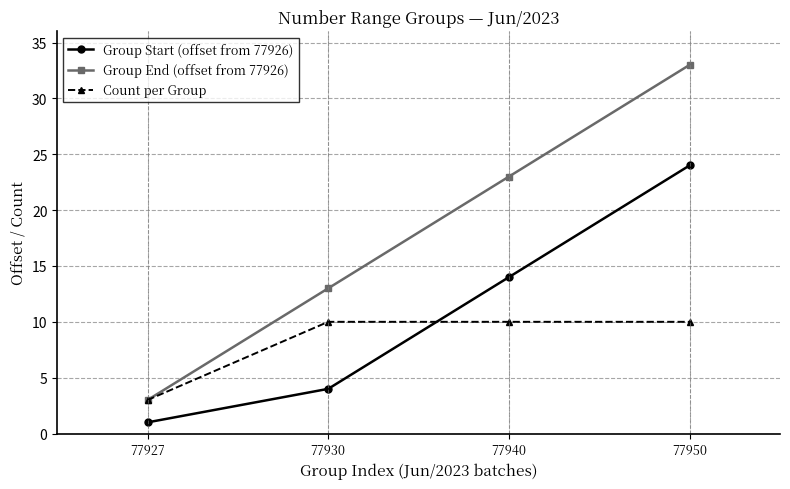

What is the value of the Count per Group point at the 1st from the left?

3